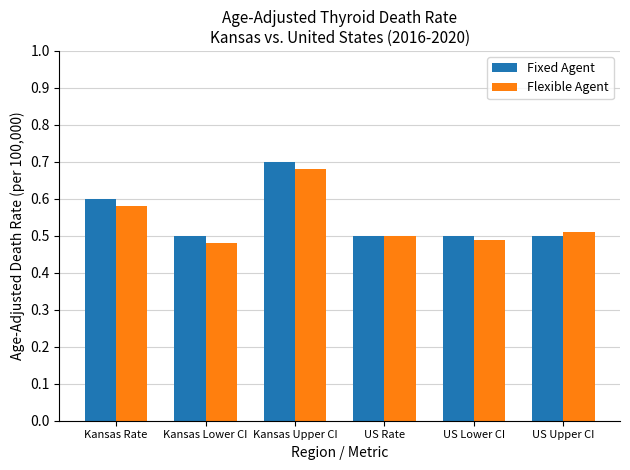

What is the sum of the Flexible Agent values at Kansas Upper CI and US Upper CI?

1.2